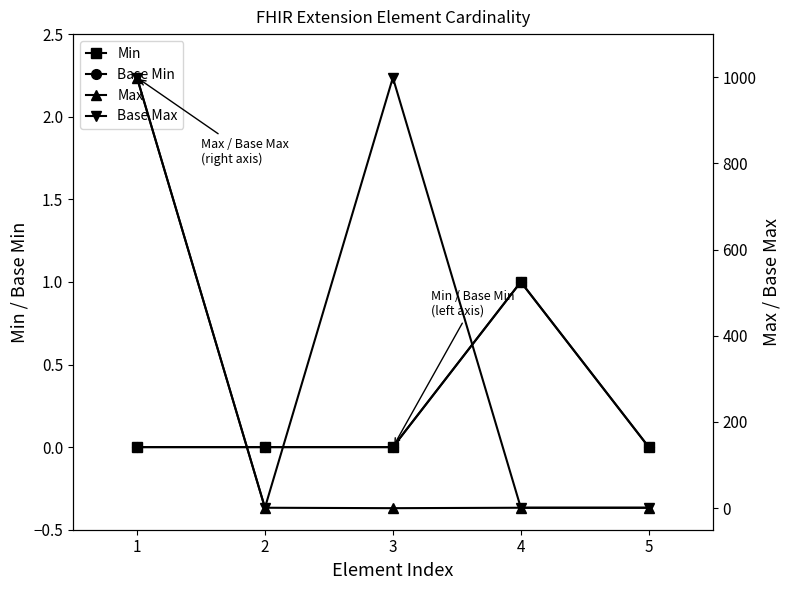

At which category is the sum across all series the highest?

1